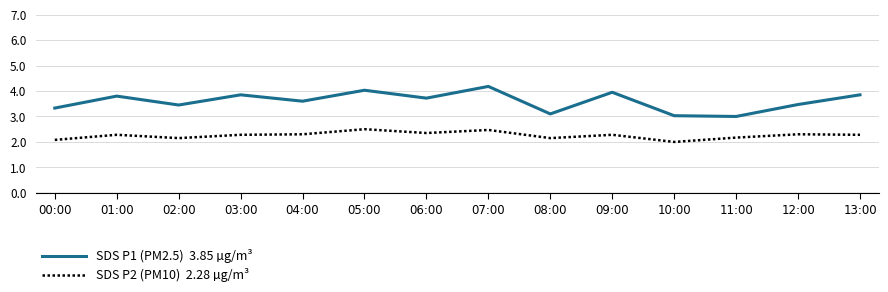

What is the difference between the highest and lowest values at 01:00?

1.5